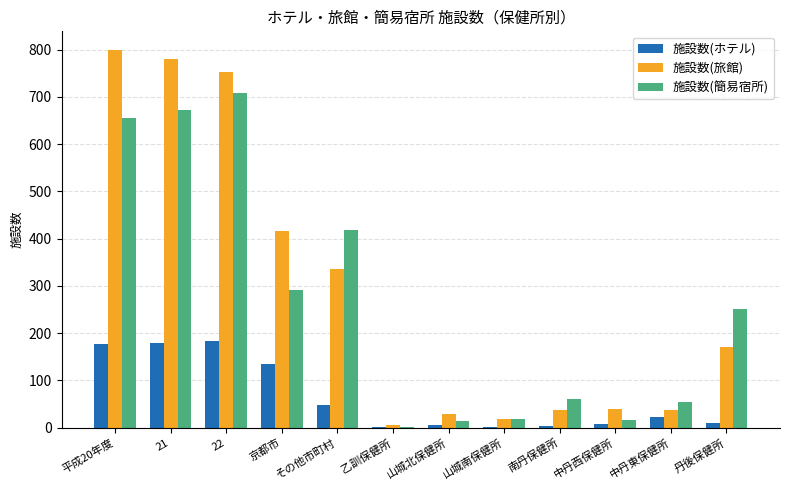

Between 京都市 and 南丹保健所, which series saw the biggest shift?

施設数(旅館)